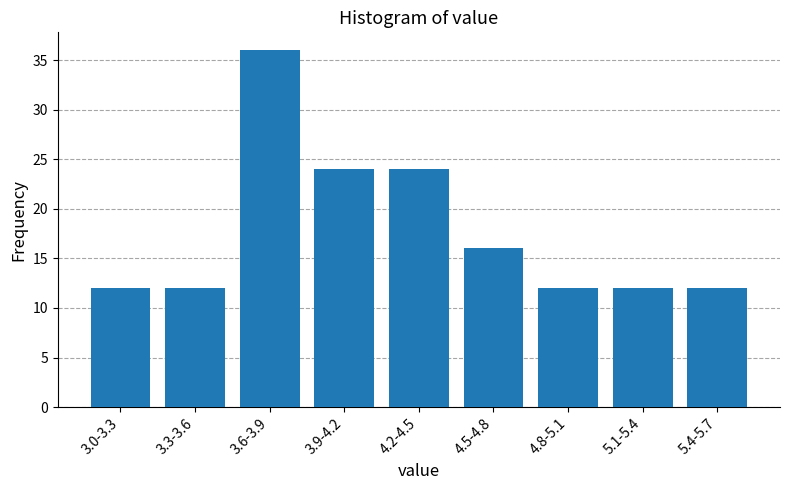

Reading right to left, transcribe all the data shown in this chart.

5.4-5.7=12	5.1-5.4=12	4.8-5.1=12	4.5-4.8=16	4.2-4.5=24	3.9-4.2=24	3.6-3.9=36	3.3-3.6=12	3.0-3.3=12